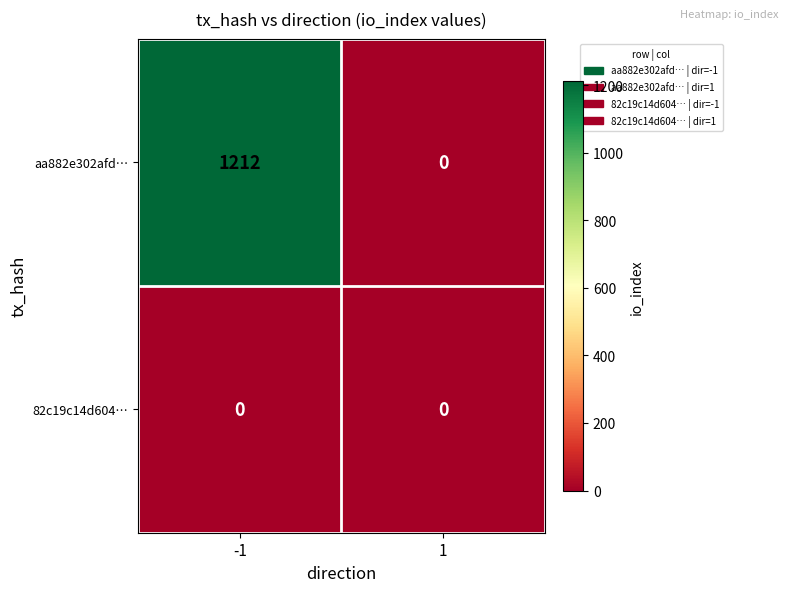

List the series in order of their peak value, lowest first.

82c19c14d604…, aa882e302afd…